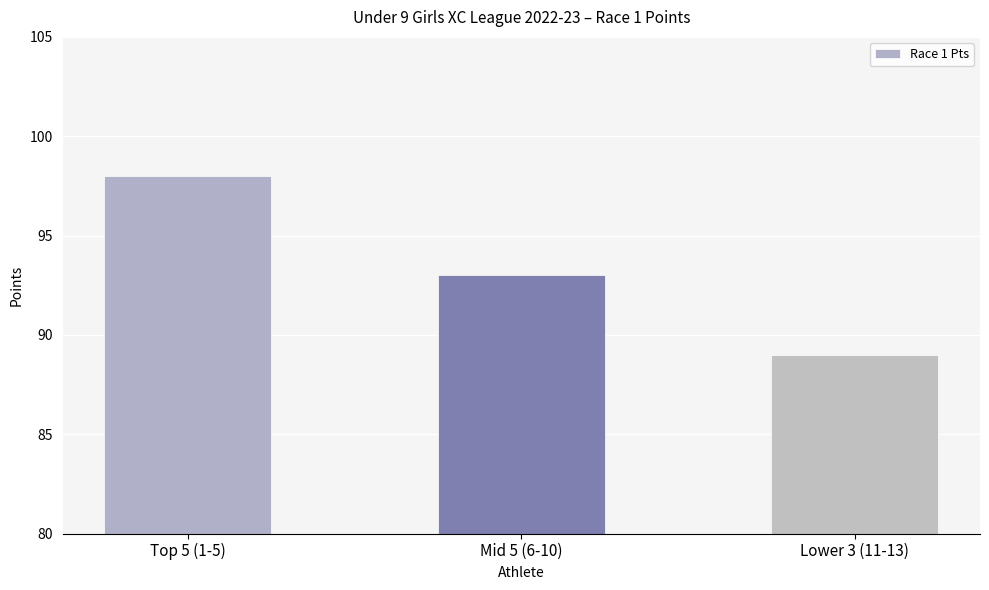

The chart shows a value of 98 at Top 5 (1-5). True or false?

True